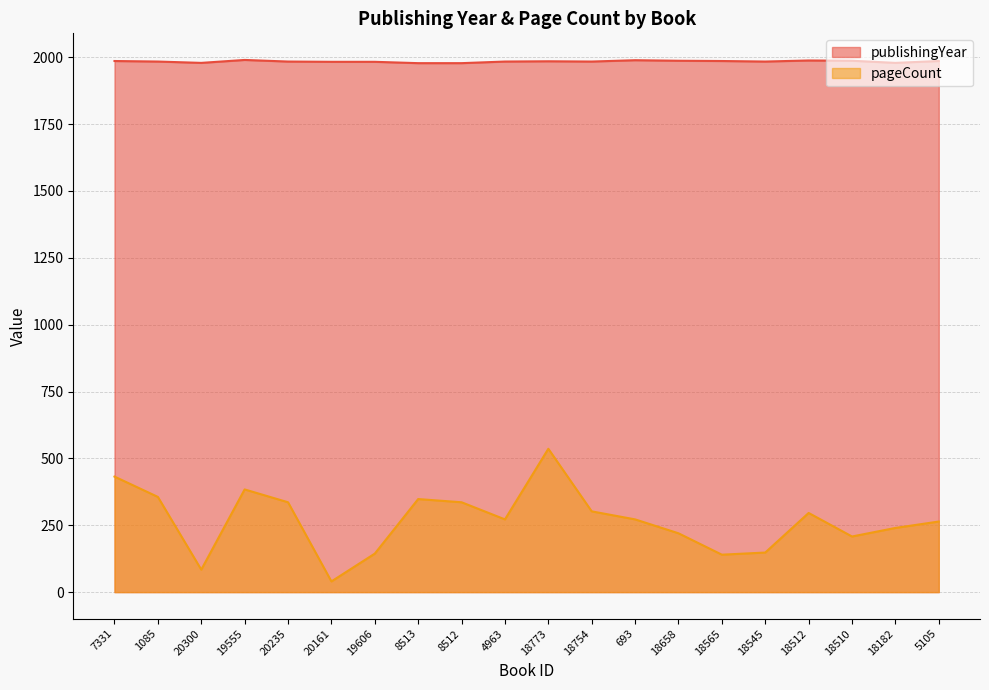

Is the value of pageCount at 18658 greater than the value of publishingYear at 8513?

No